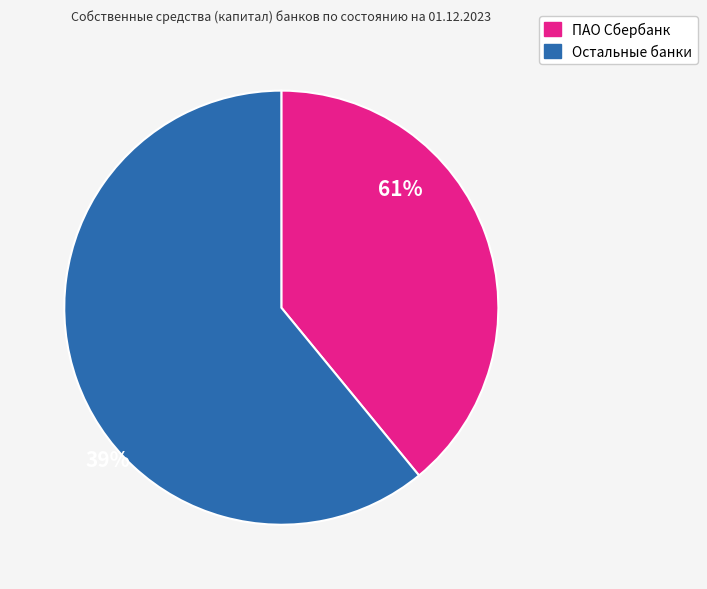

Is there a majority slice in this chart?

Yes